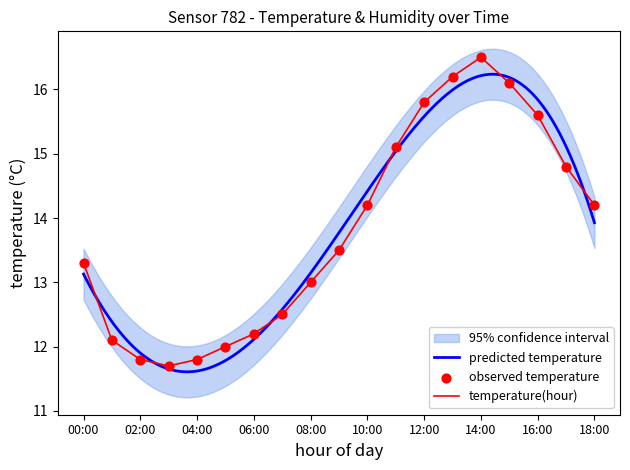

What is the change in value from 00:00 to 09:00?

+0.2